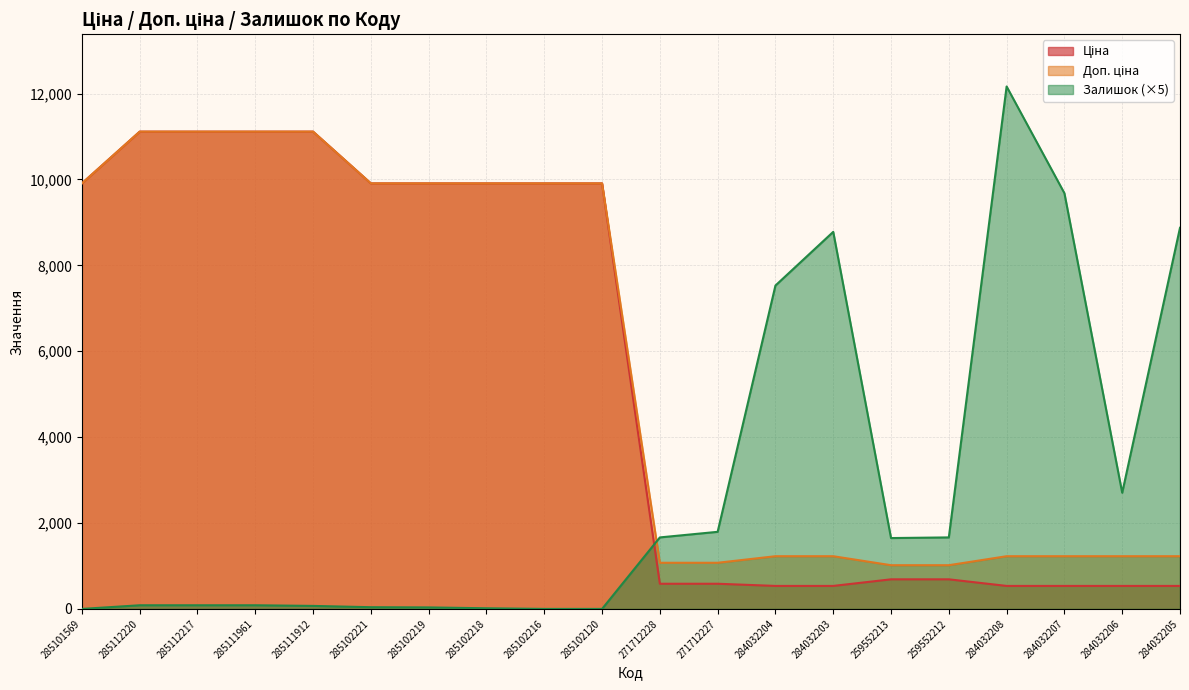

What position from the left is 284032207?

18